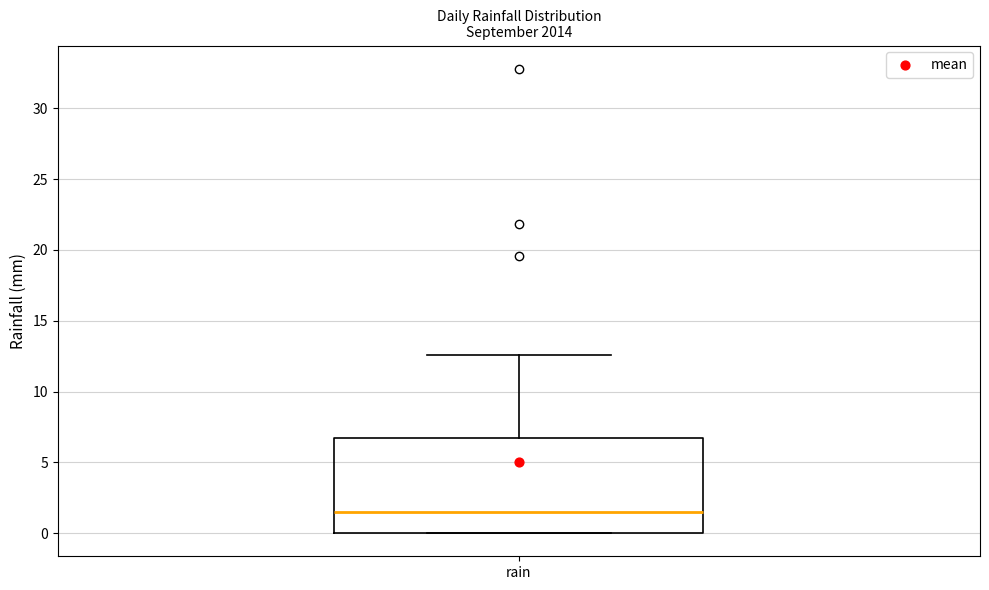

Read this box plot against the y-axis: the position of the median line, the range covered by the box, and the ends of both whiskers. The values are not printed on the chart, so give them approximately, as read against the axis.

median 1.5, box 0.0 to 6.5, whiskers 0.0 to 12.5